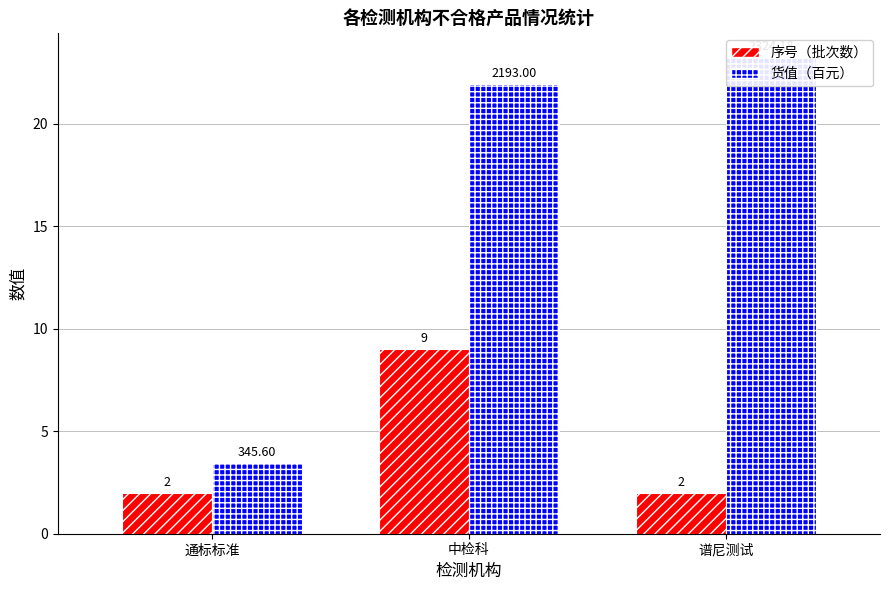

Which series has the largest total across all categories?

货值（百元）